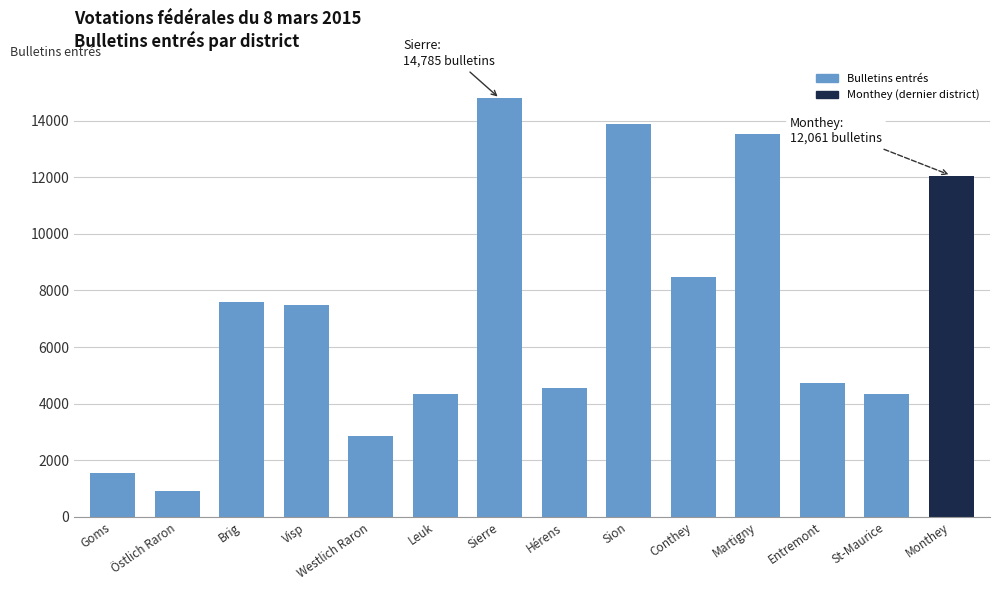

What is the smallest value displayed?

900